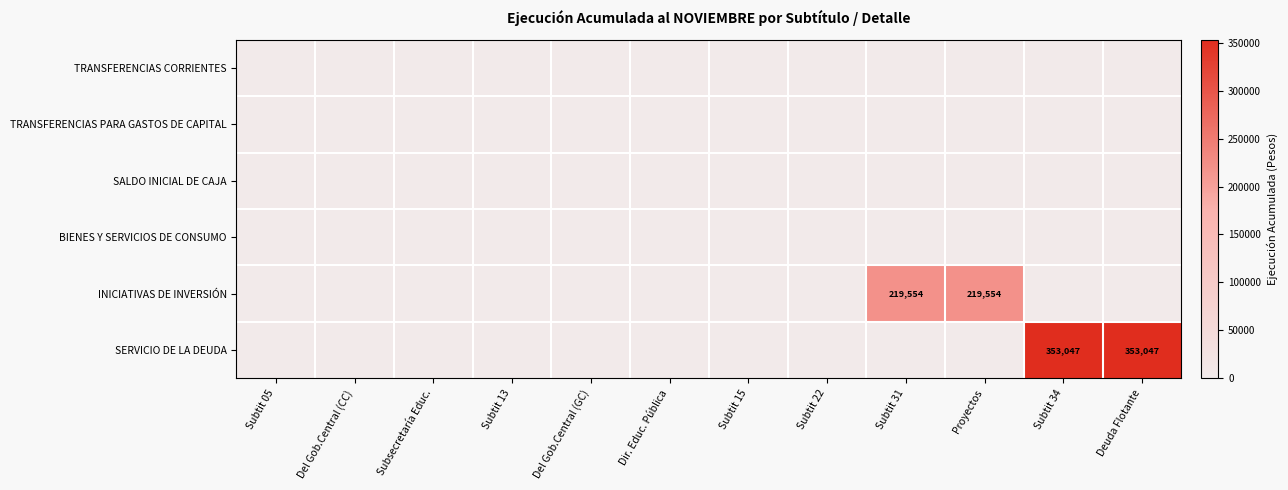

The value of TRANSFERENCIAS PARA GASTOS DE CAPITAL at Subtit 15 is 0. True or false?

True